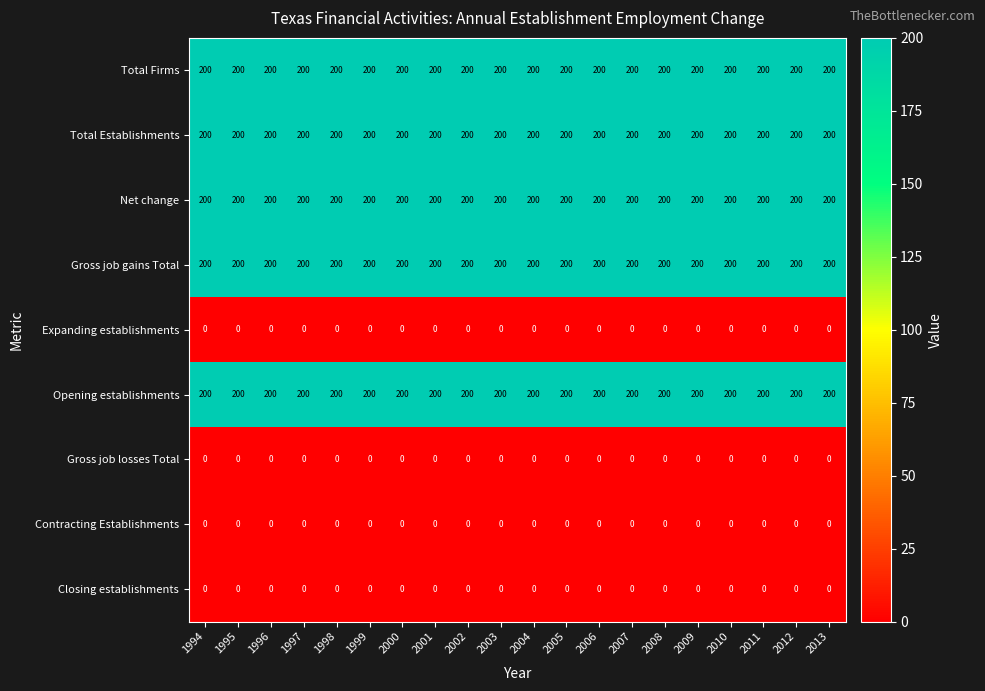

At how many categories does at least one series exceed 110?

20